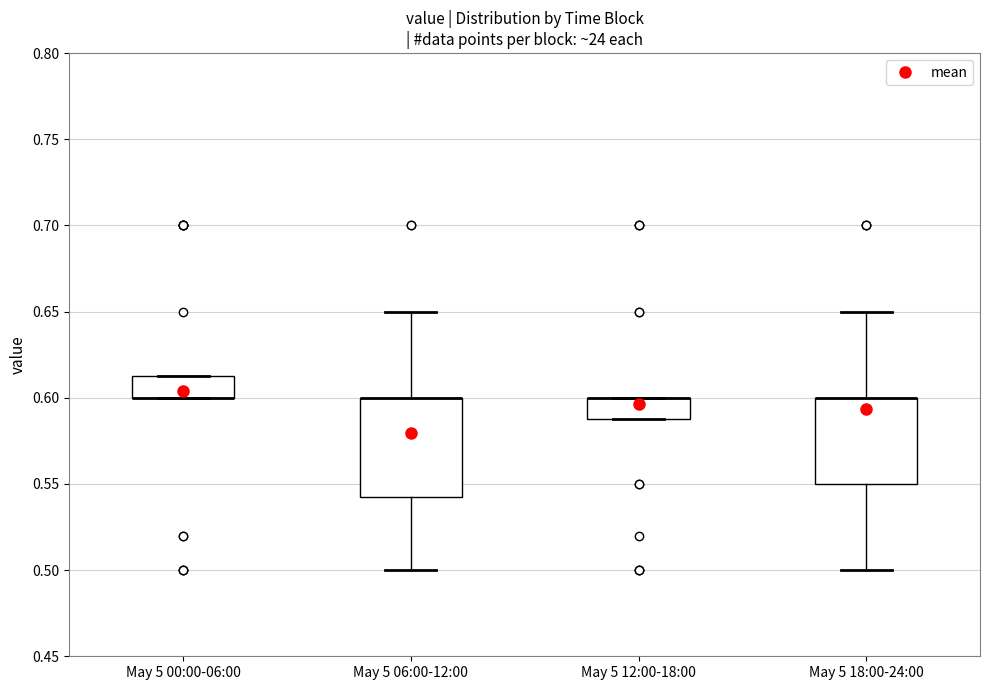

Where is the lower edge of the box for May 5 18:00-24:00 on the y-axis? The values are not printed on the chart, so give them approximately, as read against the axis.

0.550